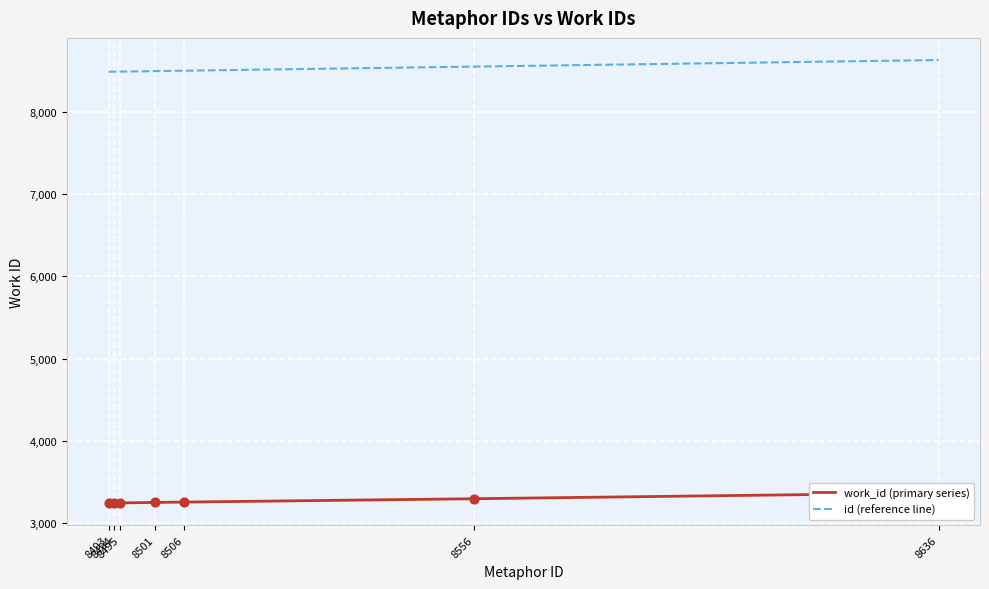

Which series contains the lowest Y value?

work_id (primary series)